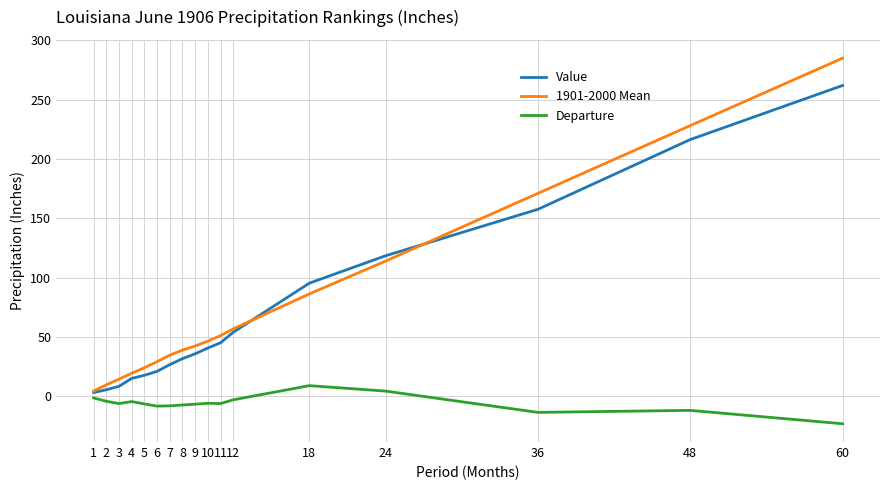

The Departure series shows -2.9 at 12. True or false?

True